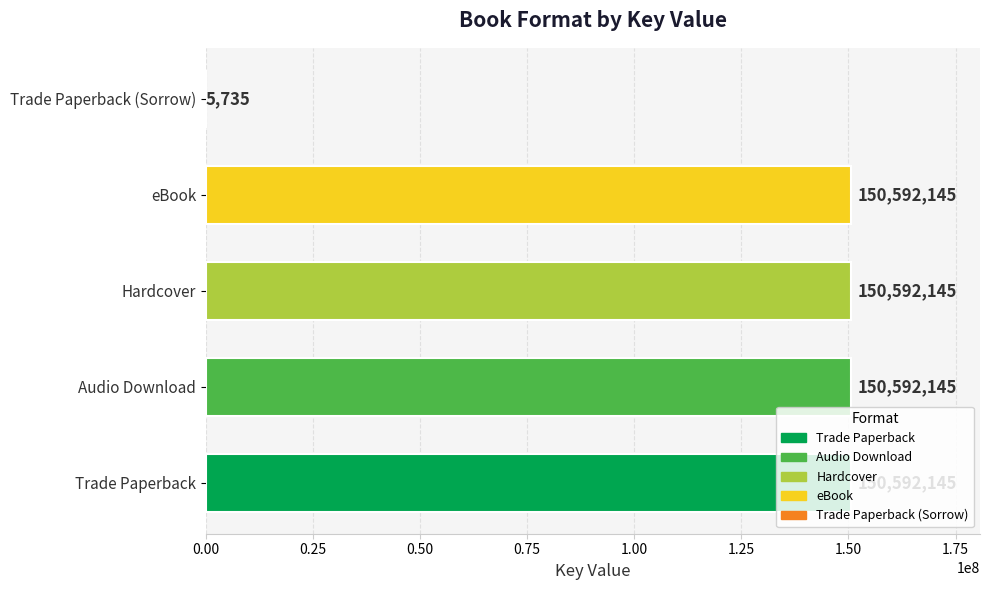

Which has a higher value, eBook or Trade Paperback (Sorrow)?

eBook